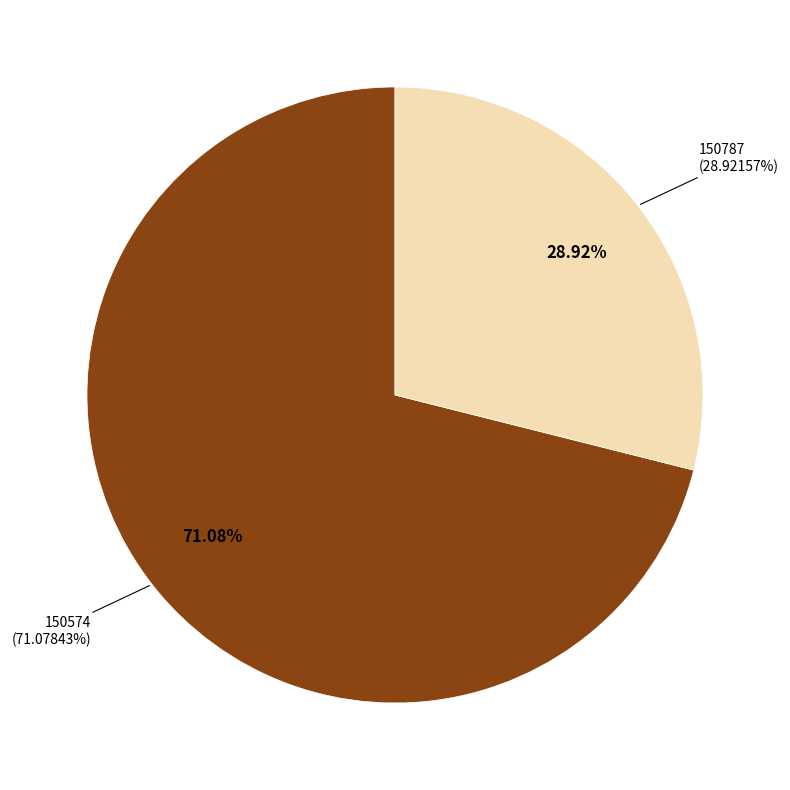

Is it true that 150787 is 29% of the pie?

True